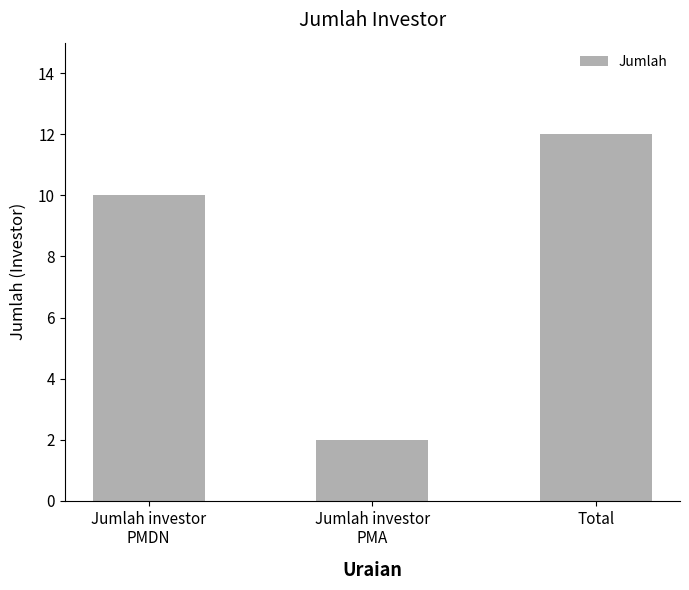

What is the sum of all values?

24